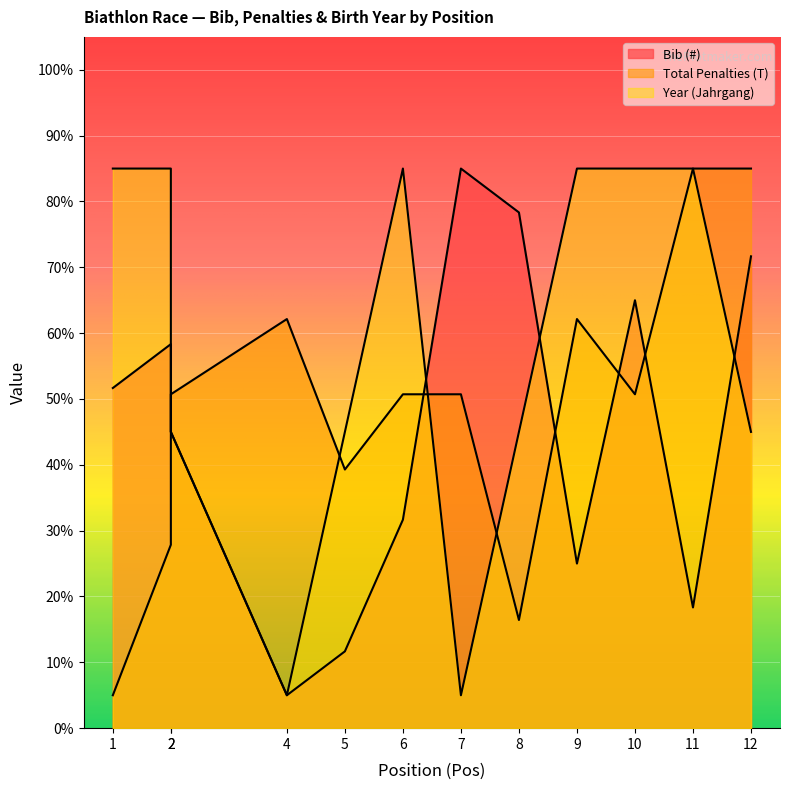

What is the difference between the Bib (#) values at 4 and 6?

26.7